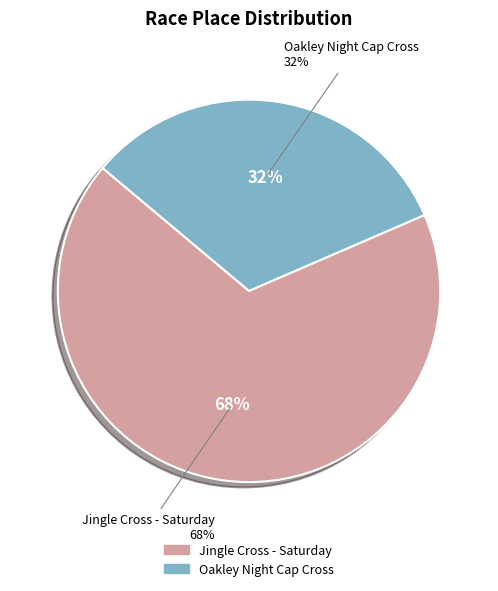

What is the largest slice in the pie chart?

Jingle Cross - Saturday